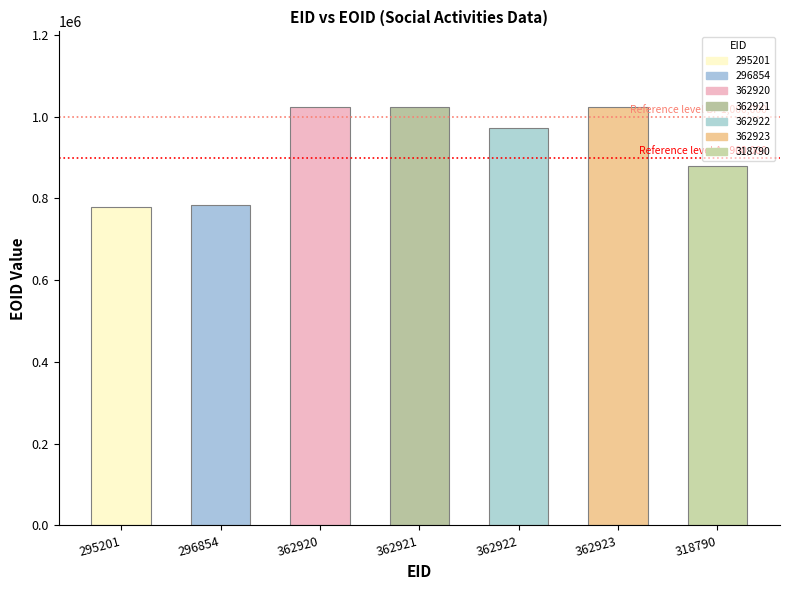

Approximately how many times larger is the value at 318790 compared to 295201?

1.1